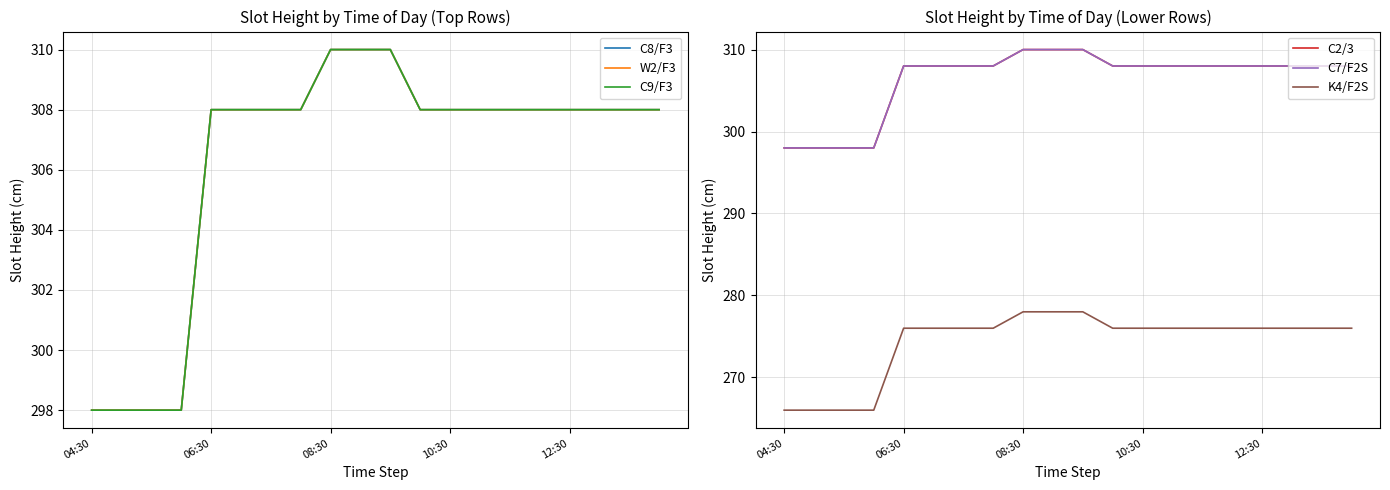

Count the number of categories in the chart.

20